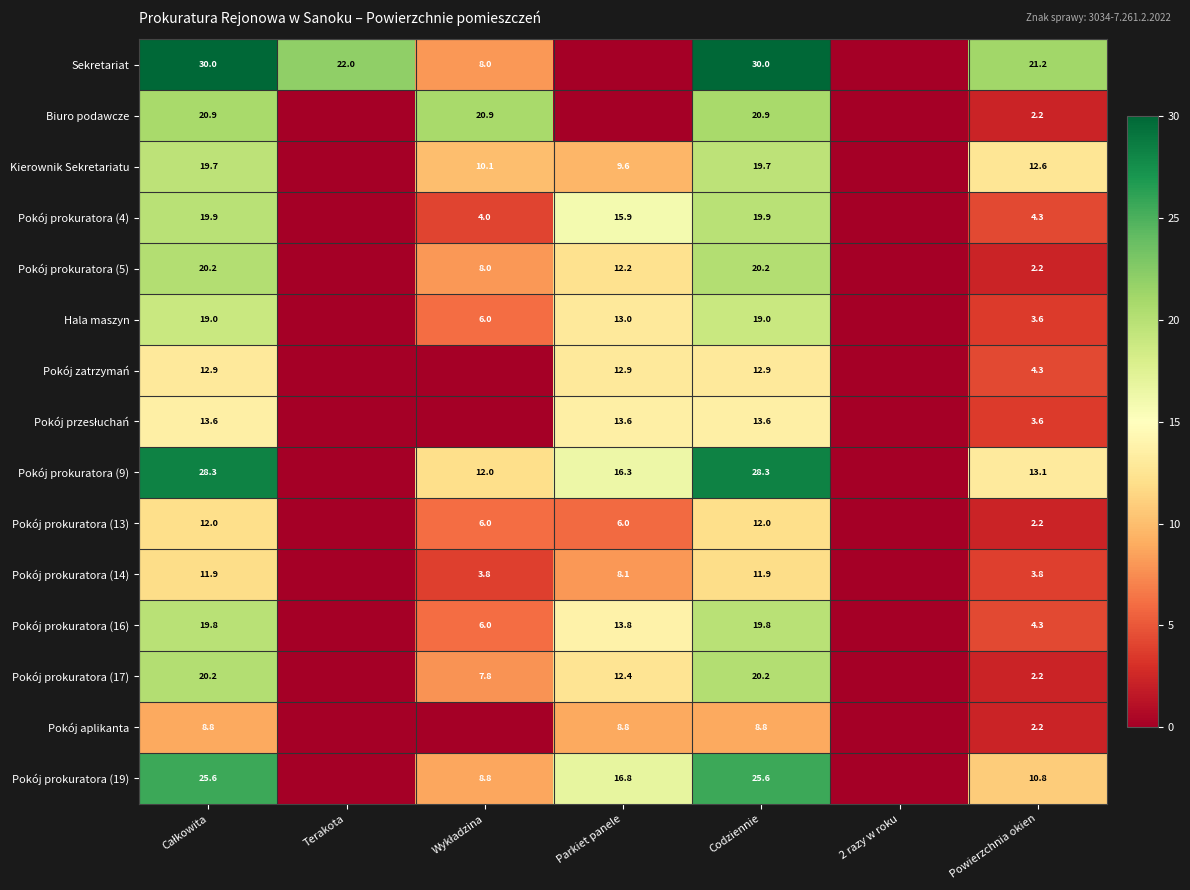

True or false: Pokój prokuratora (5) has a value of 1.5 at Powierzchnia okien.

False